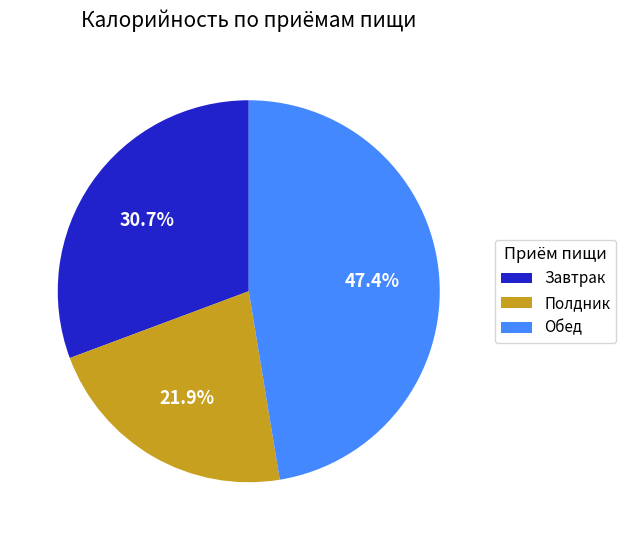

Combined, do Завтрак and Полдник account for over 50%?

Yes